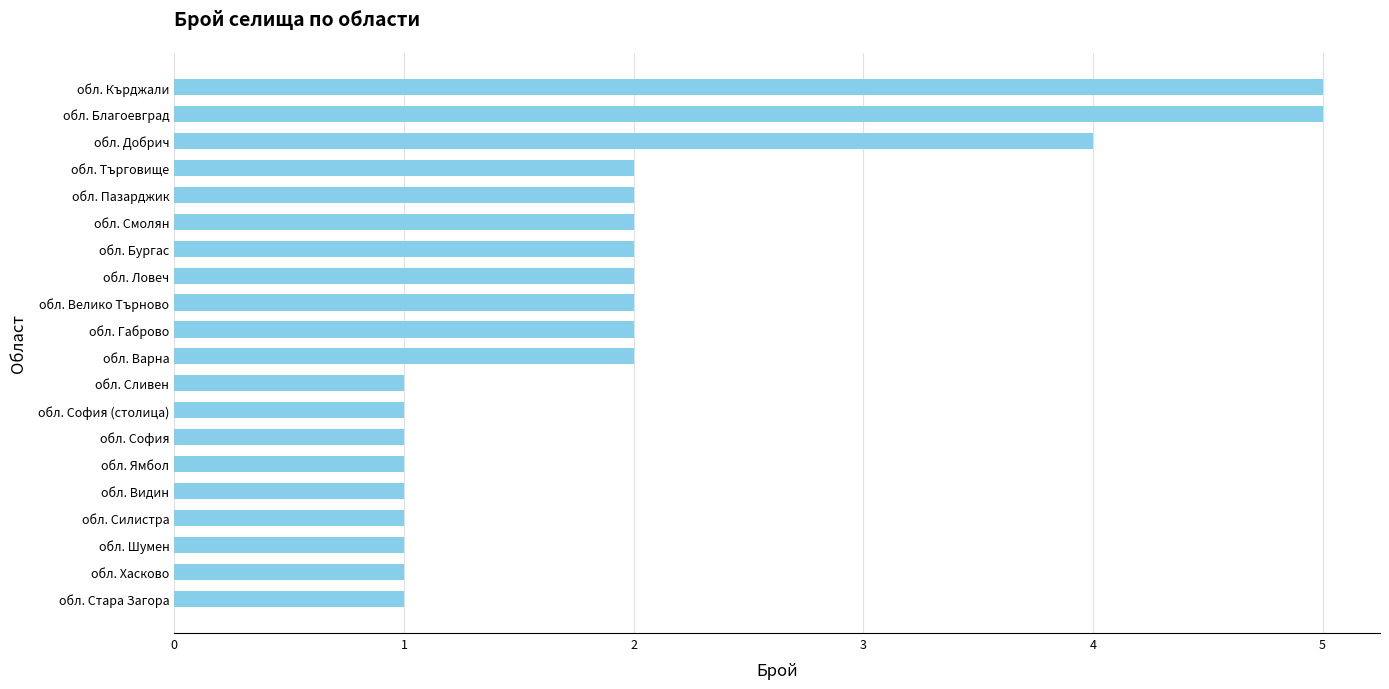

What is the maximum value shown in the chart?

5